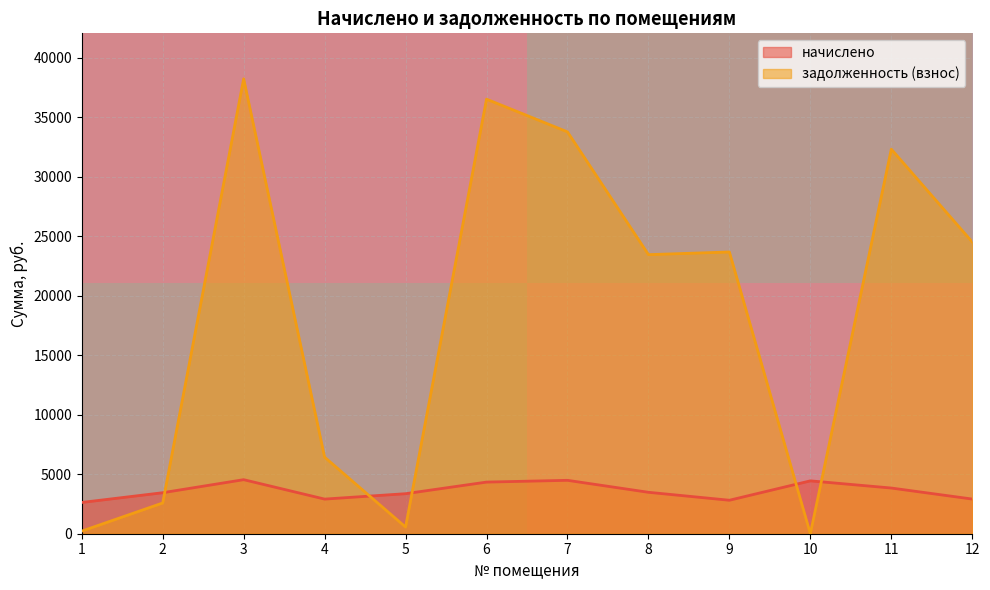

At how many categories does at least one series exceed 33454?

3